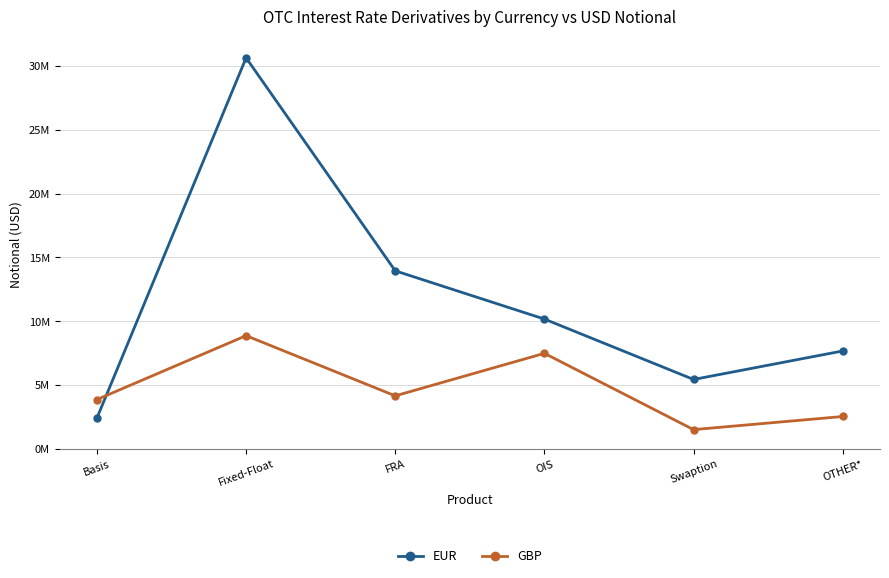

Reading left to right, extract all data points from this chart.

EUR: 2405610	30645630	13944644	10161576	5426847	7661416
GBP: 3853365	8861662	4141784	7474884	1493438	2522719